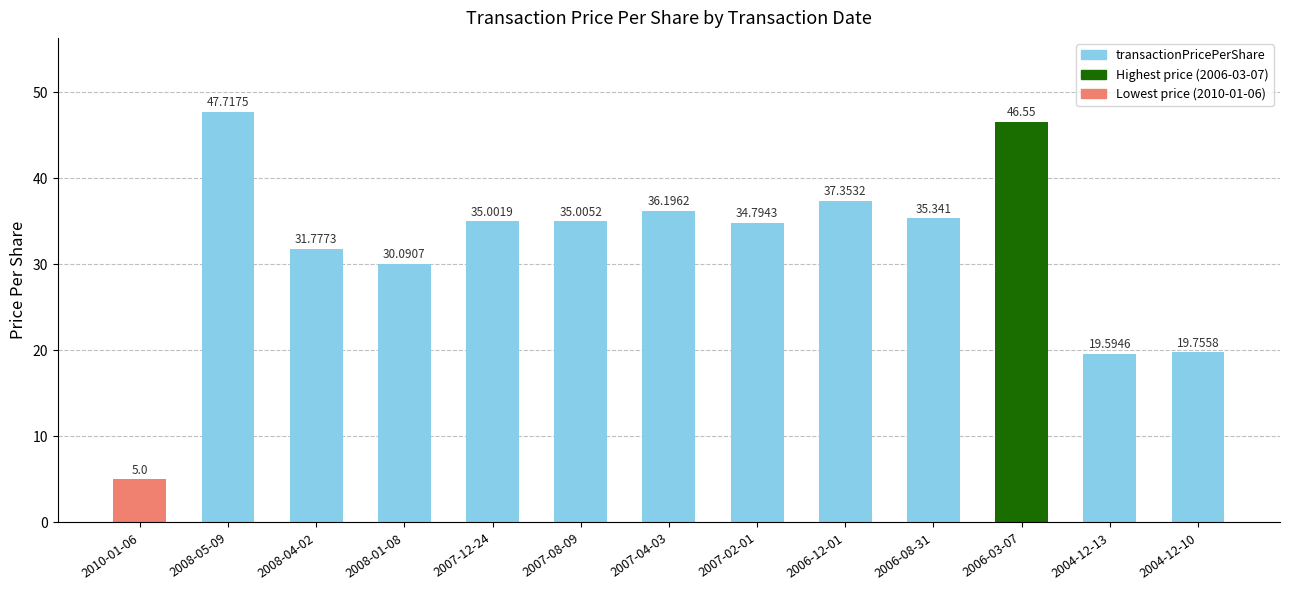

Does the chart contain stacked bars?

No